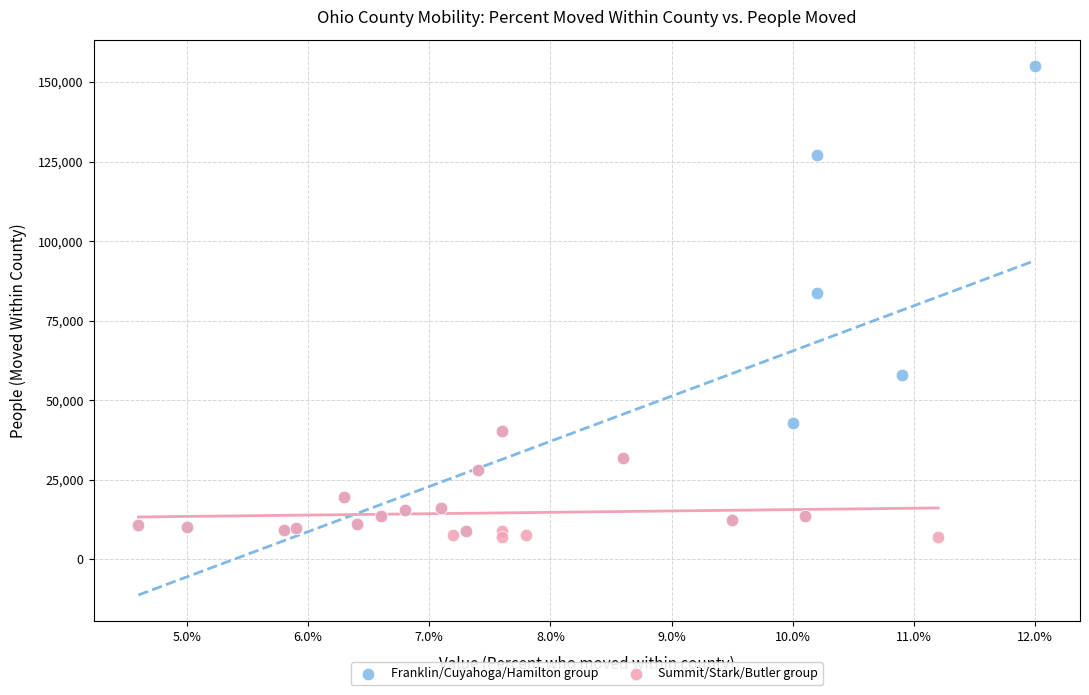

Which series reaches the maximum Y coordinate?

Franklin/Cuyahoga/Hamilton group